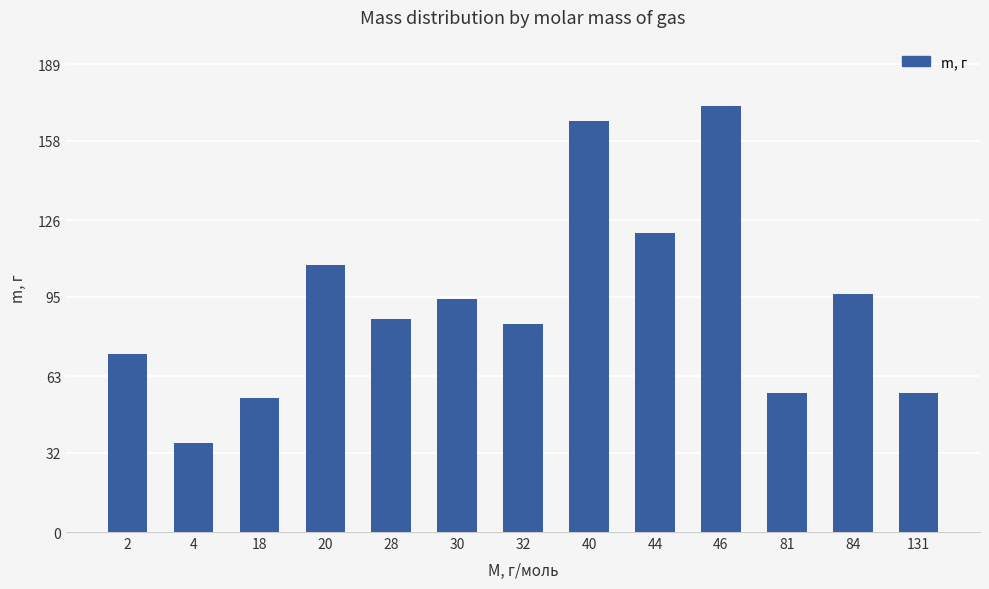

Is it true that the value at 81 is 19?

False